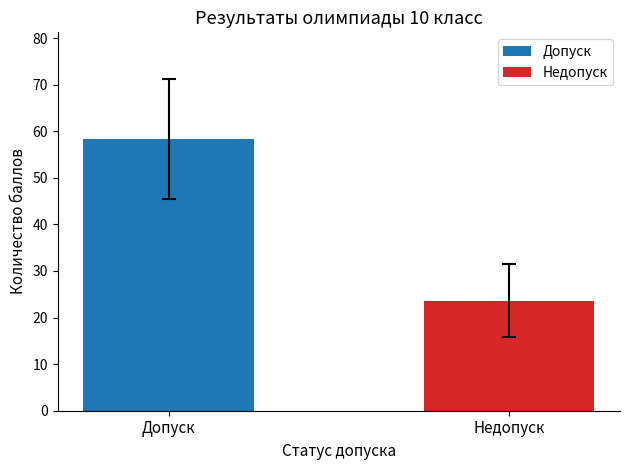

List the labels in order of value, largest first.

Допуск, Недопуск